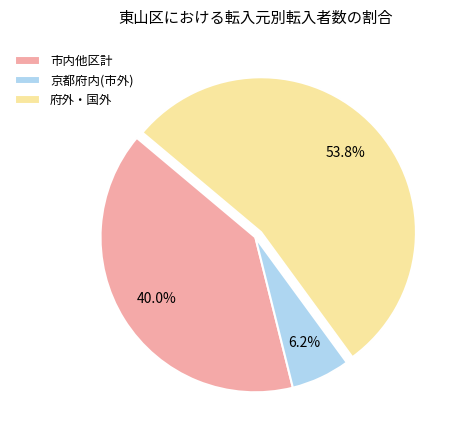

Combined, do 市内他区計 and 京都府内(市外) account for over 50%?

No